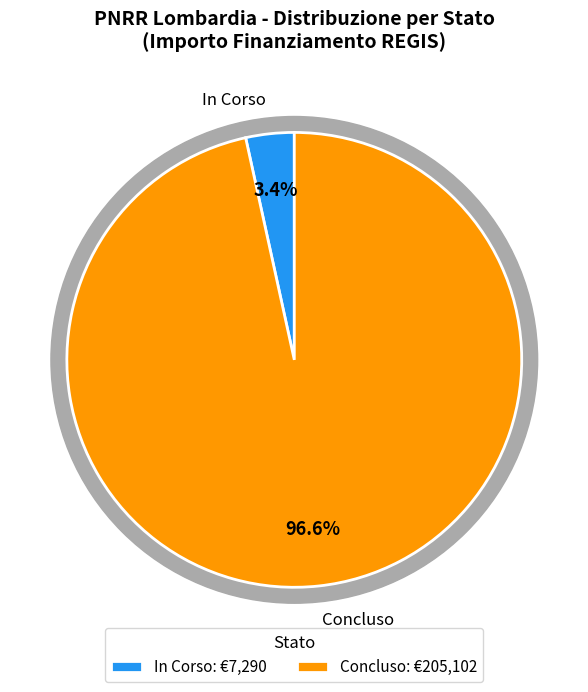

Is it true that 33 is 3% of the pie?

True